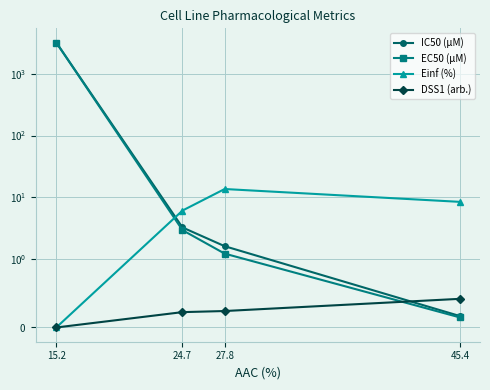

The value of Einf (%) at 45.4 is 11.8. True or false?

False